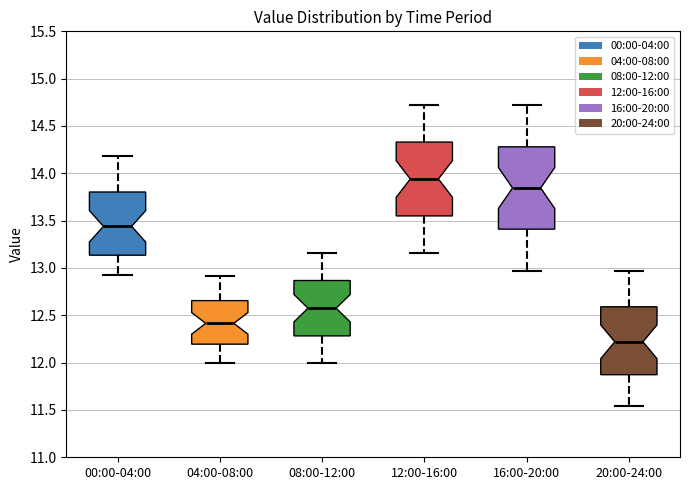

Comparing the boxes themselves (not the whiskers), which one is the tallest?

16:00-20:00